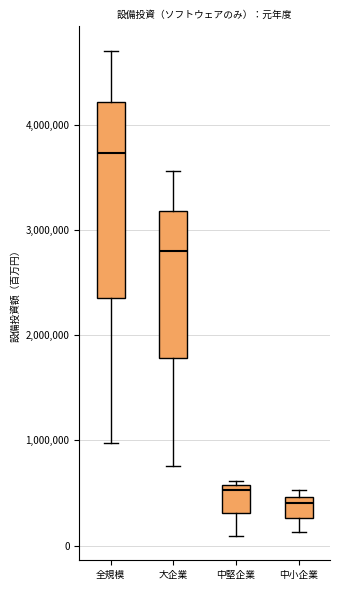

Where is the upper edge of the box for 中小企業 on the y-axis? The values are not printed on the chart, so give them approximately, as read against the axis.

500000